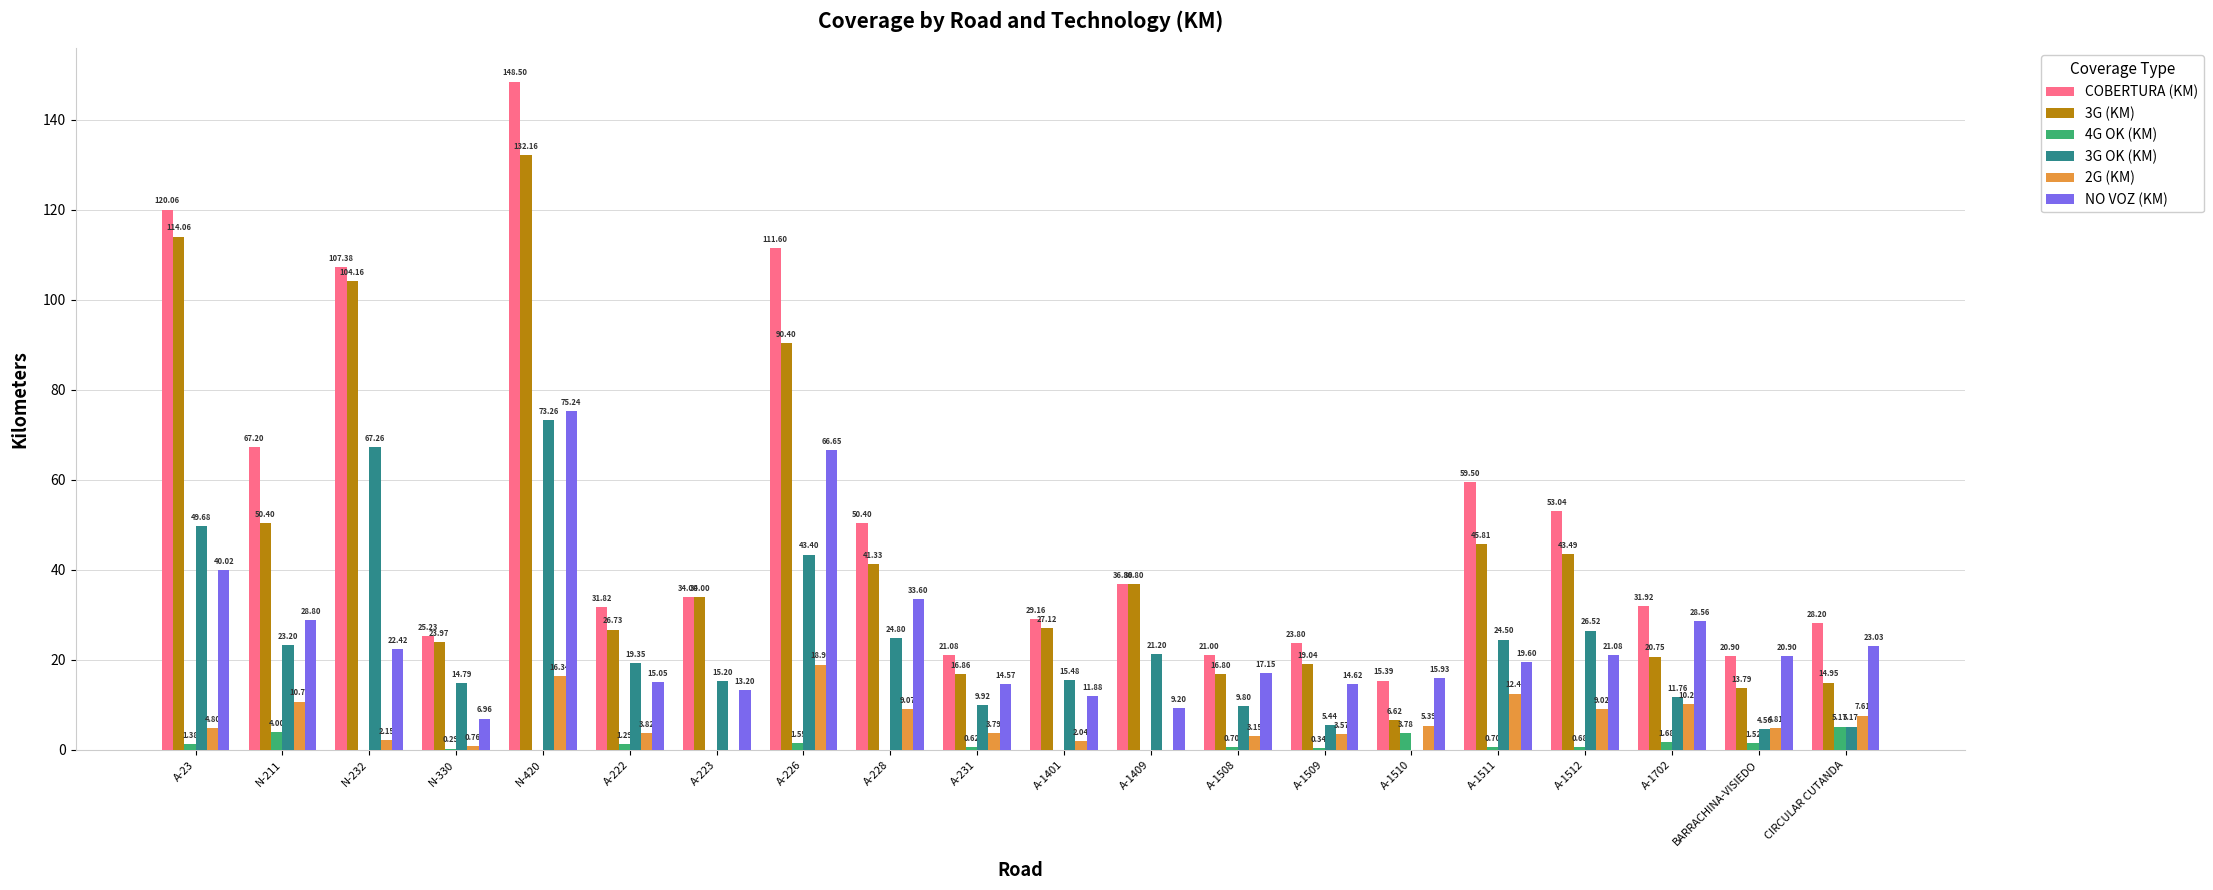

Between N-211 and BARRACHINA-VISIEDO, which series saw the biggest shift?

COBERTURA (KM)